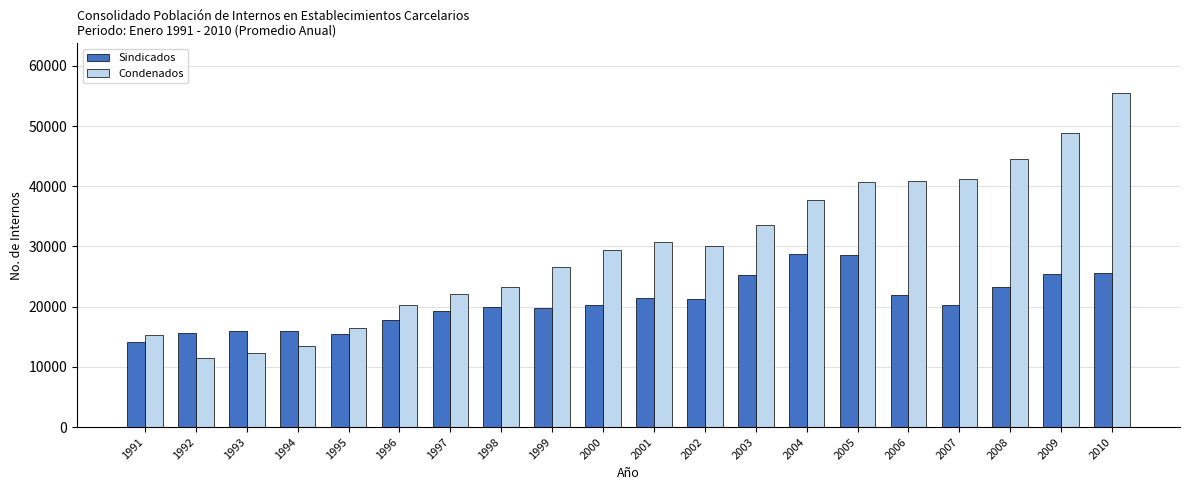

What is the sum of the Condenados values at 2005 and 2007?

82017